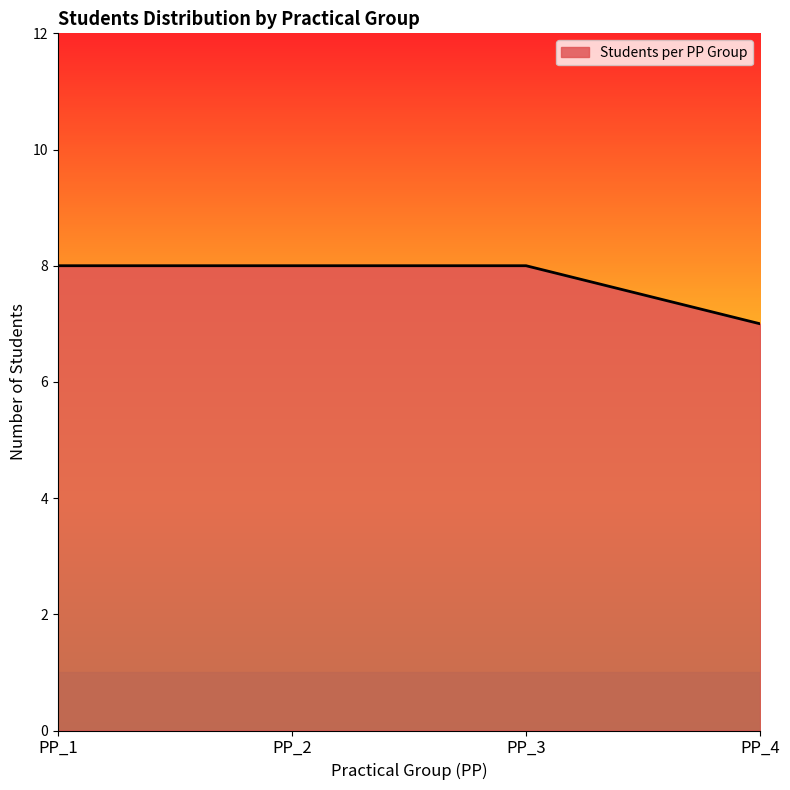

True or false: the data has more than 2 interior local peaks.

False